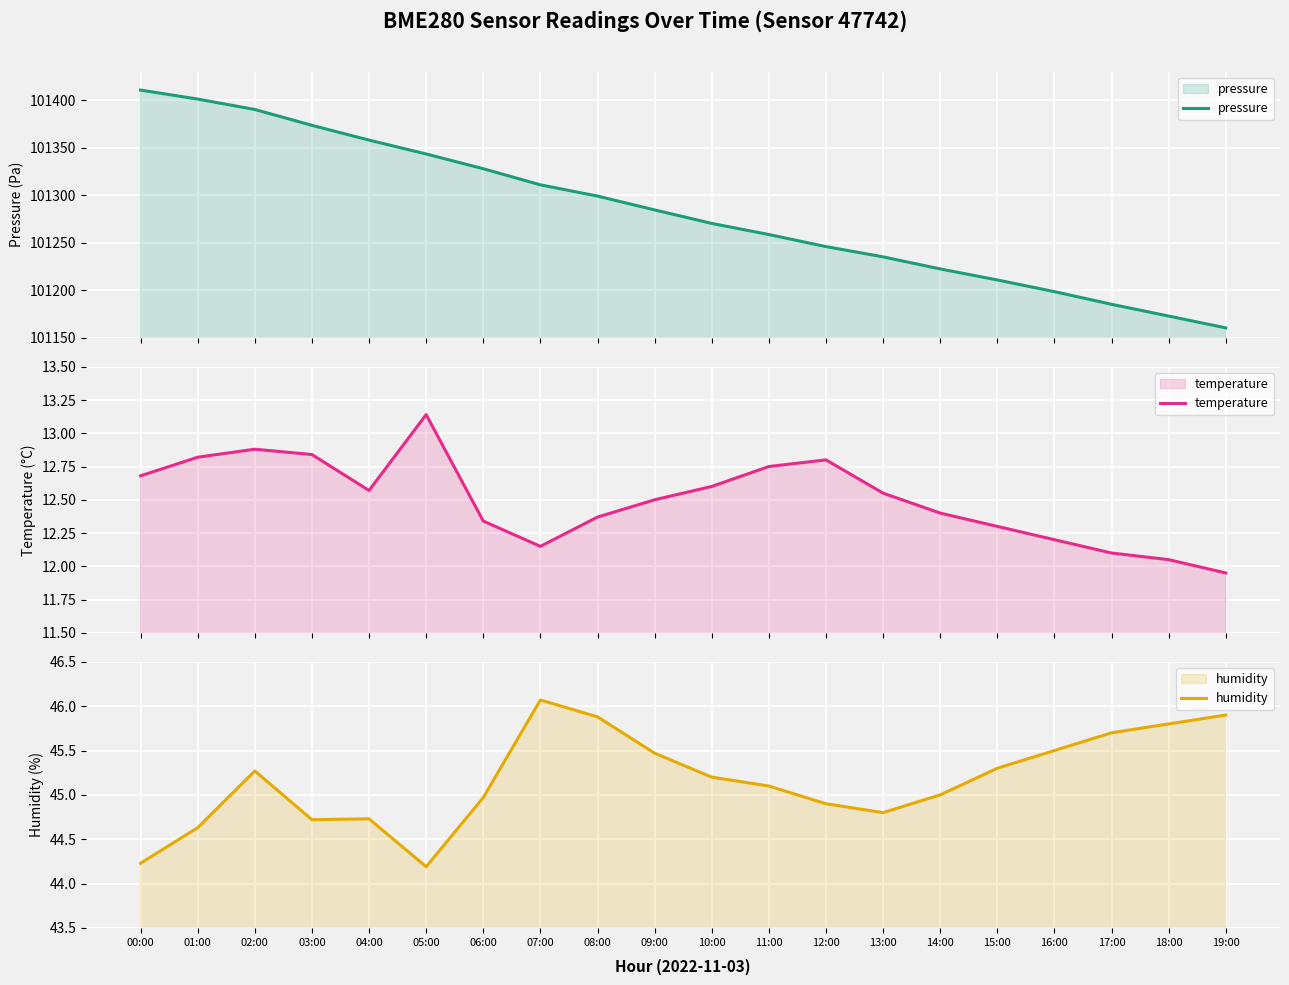

What is the difference between the temperature values at 14:00 and 04:00?

0.2